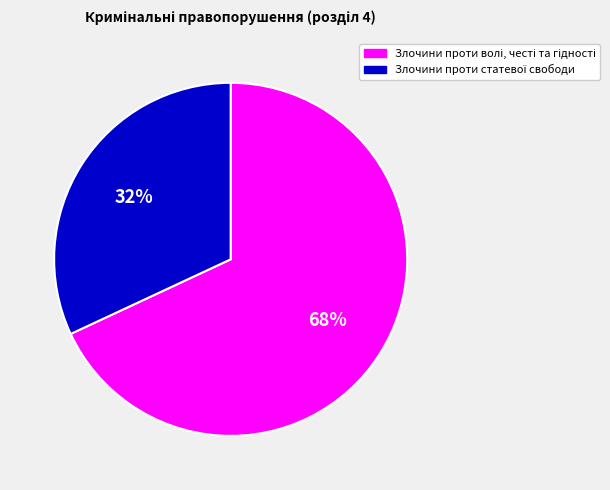

Does any single category account for the majority?

Yes